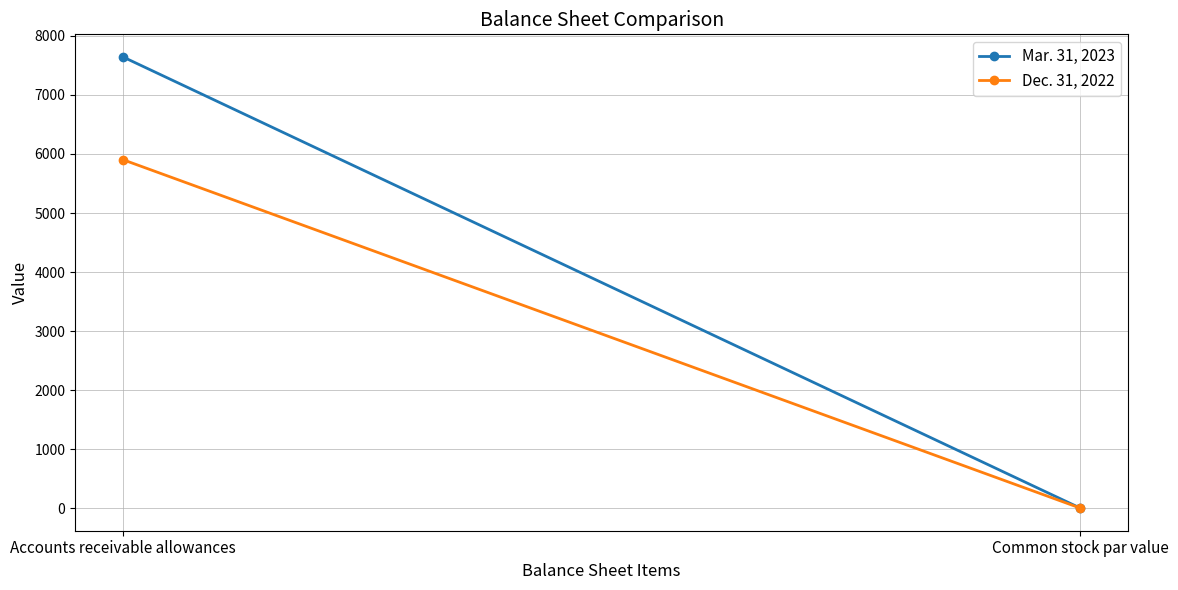

Which series changed the most between Accounts receivable allowances and Common stock par value?

Mar. 31, 2023